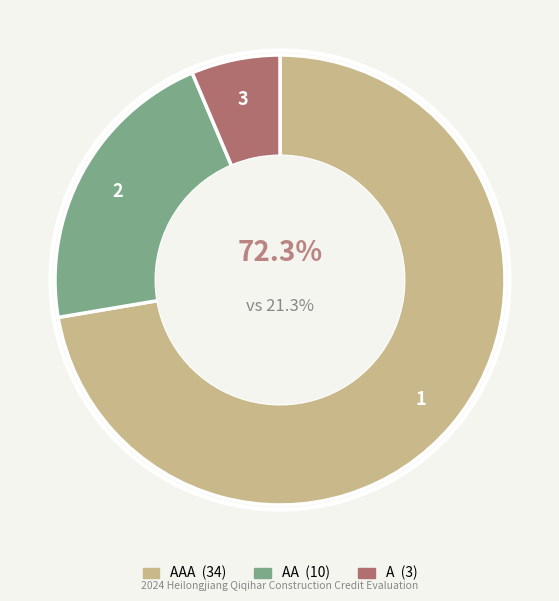

Does any single category account for the majority?

Yes